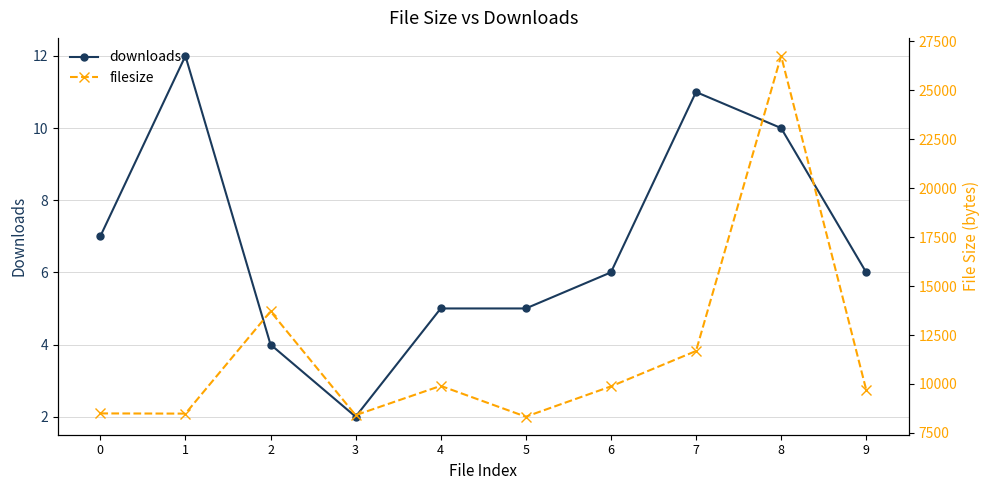

List the series in order of their overall mean, highest first.

filesize, downloads